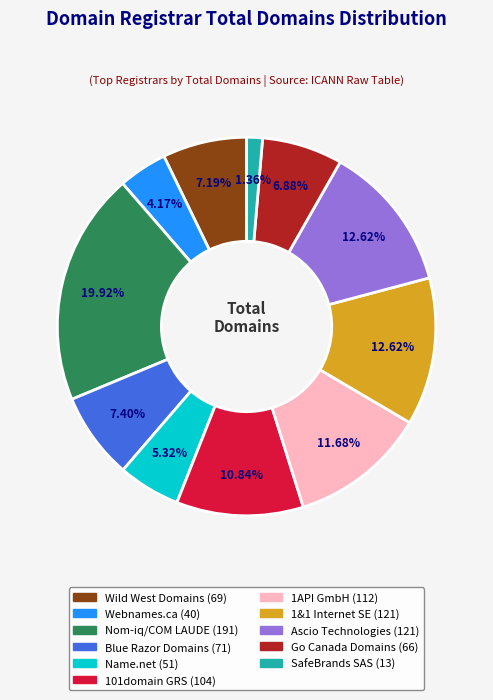

Do Nom-iq/COM LAUDE and SafeBrands SAS together represent more than half of the pie?

No